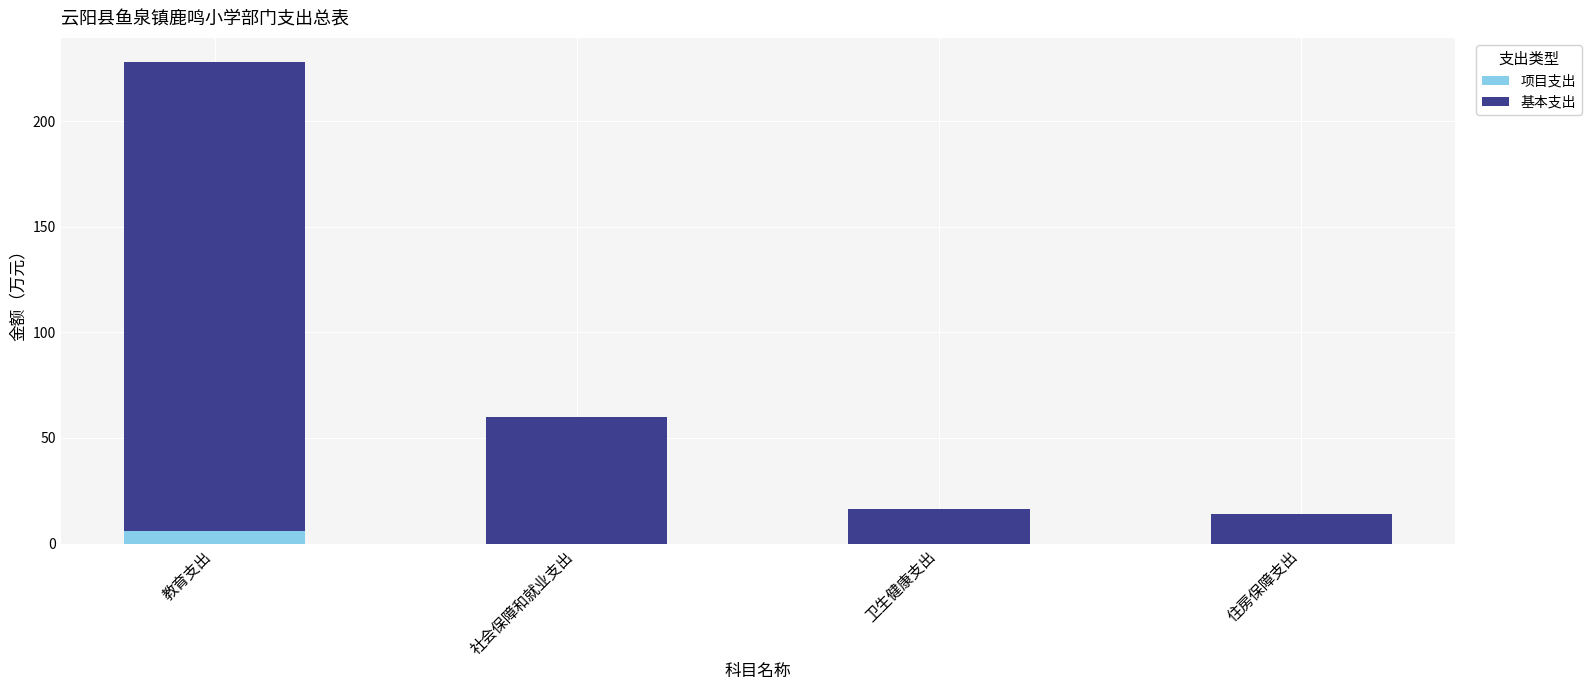

The value of 项目支出 at 社会保障和就业支出 is 0.0. True or false?

True